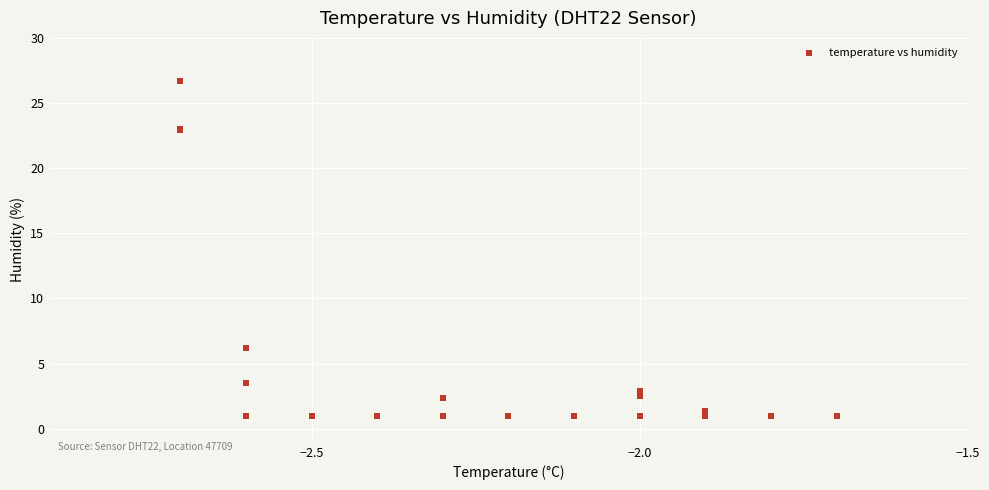

What Y value in the scatter plot is closest to 13?

6.2